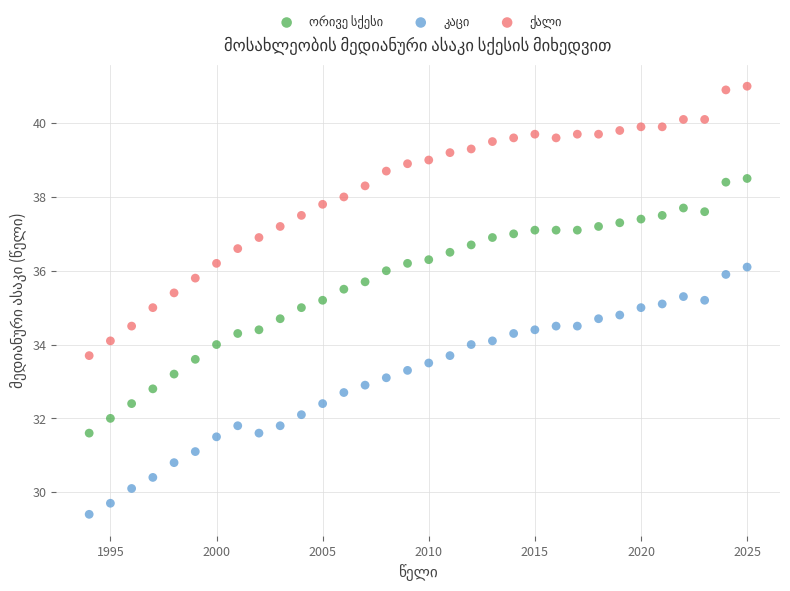

Across all data points, what is the range of Y values (max minus min)?

11.6